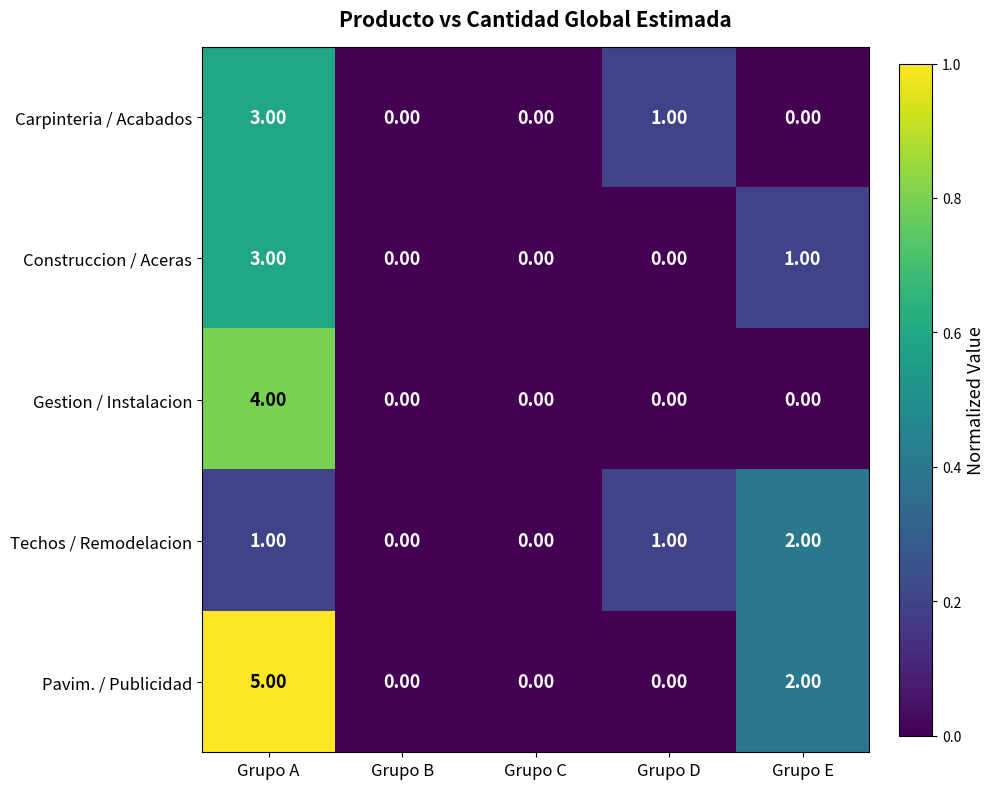

At which category is the sum across all series the highest?

Grupo A